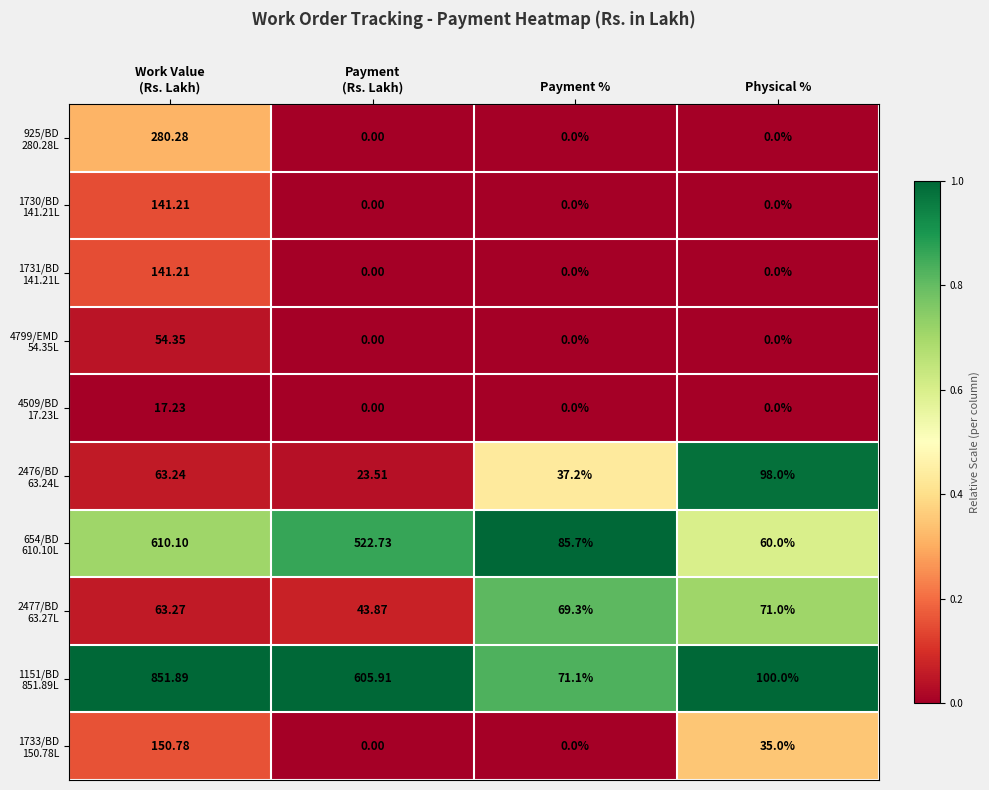

What is the spread (max minus min) of values at Payment
(Rs. Lakh)?

605.9